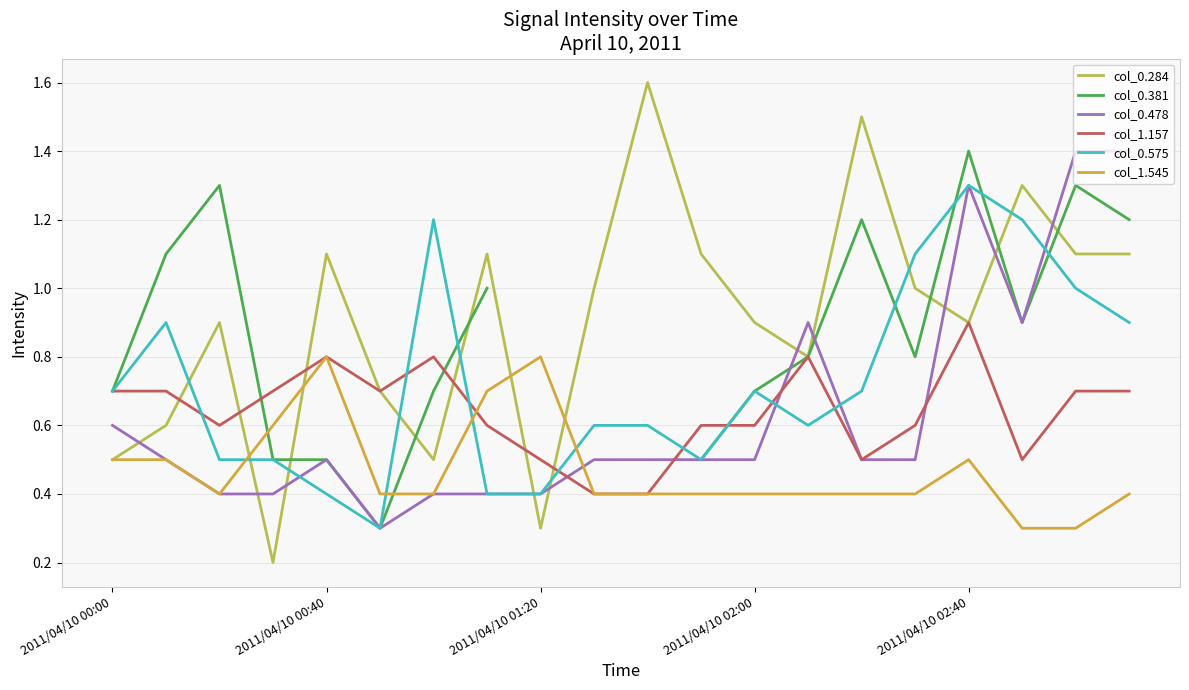

The value of col_1.545 at 2011/04/10 02:40 is 0.5. True or false?

True